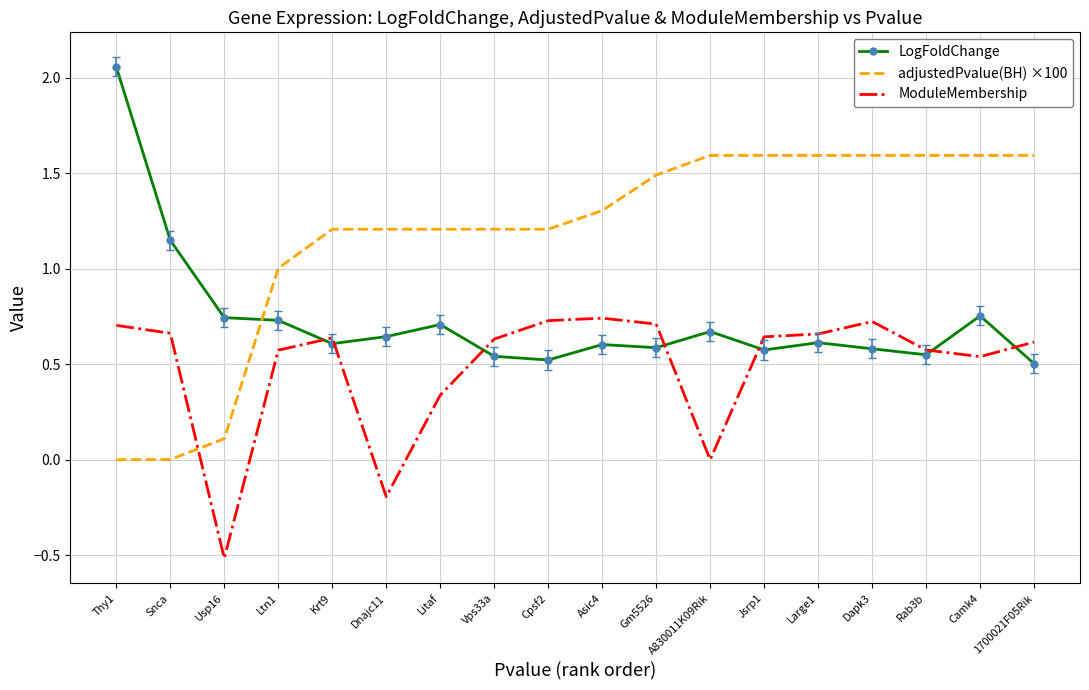

Between Litaf and Gm5526, which series saw the biggest shift?

ModuleMembership